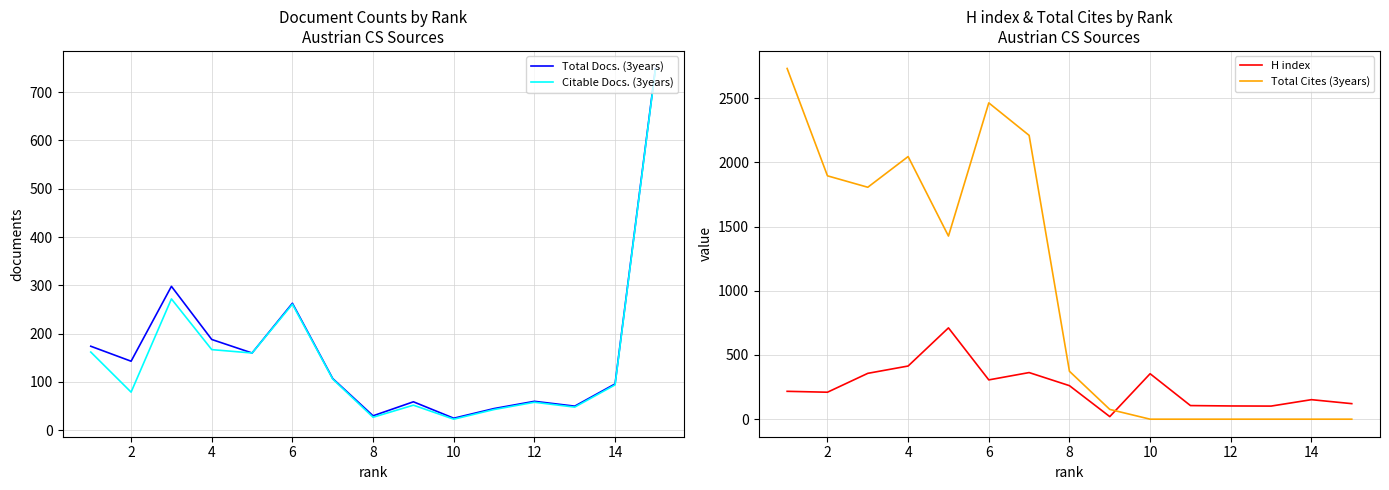

The value of Citable Docs. (3years) at 12 is 22. True or false?

False